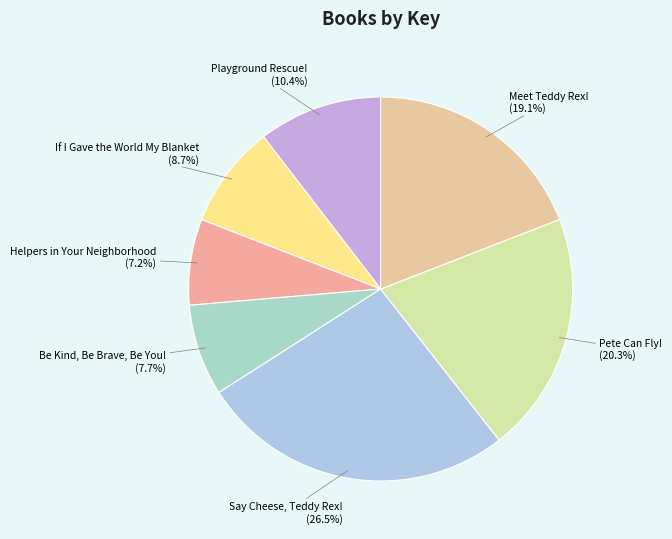

Count the number of slices in the pie.

7